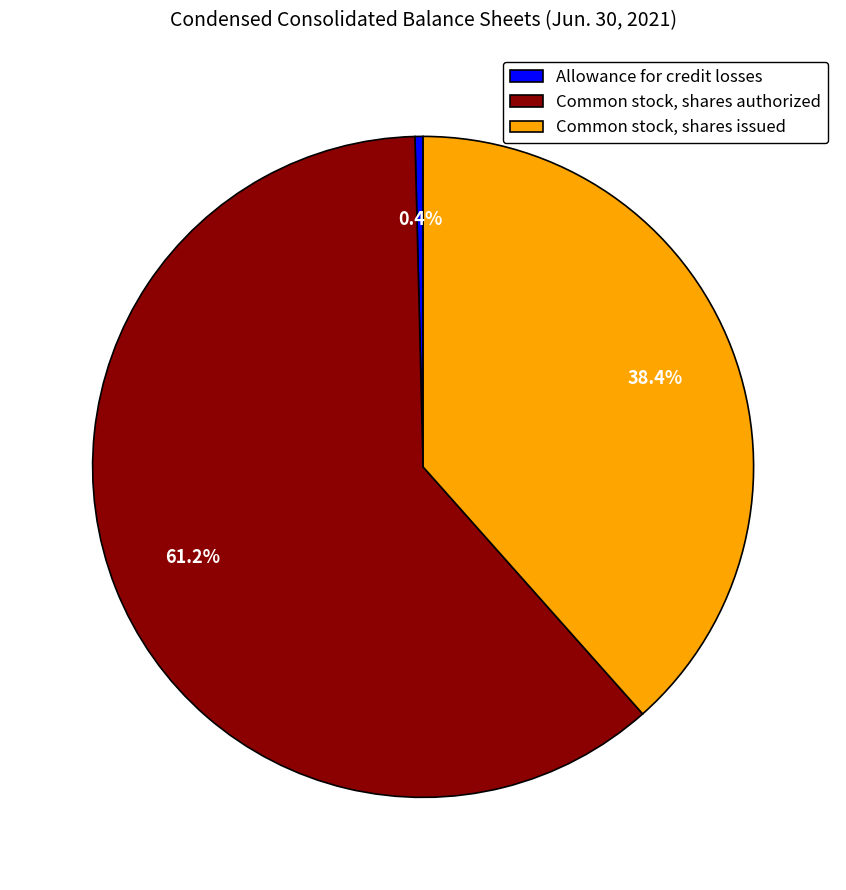

Count the number of slices in the pie.

3